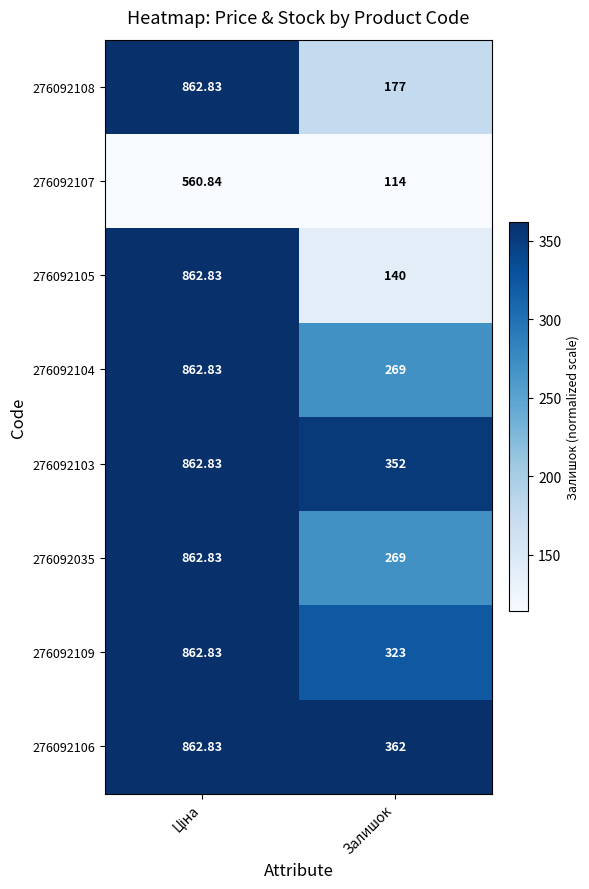

Which series has the widest spread of values?

276092105